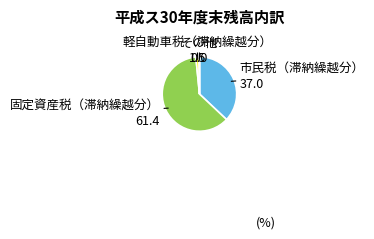

Is there a majority slice in this chart?

Yes